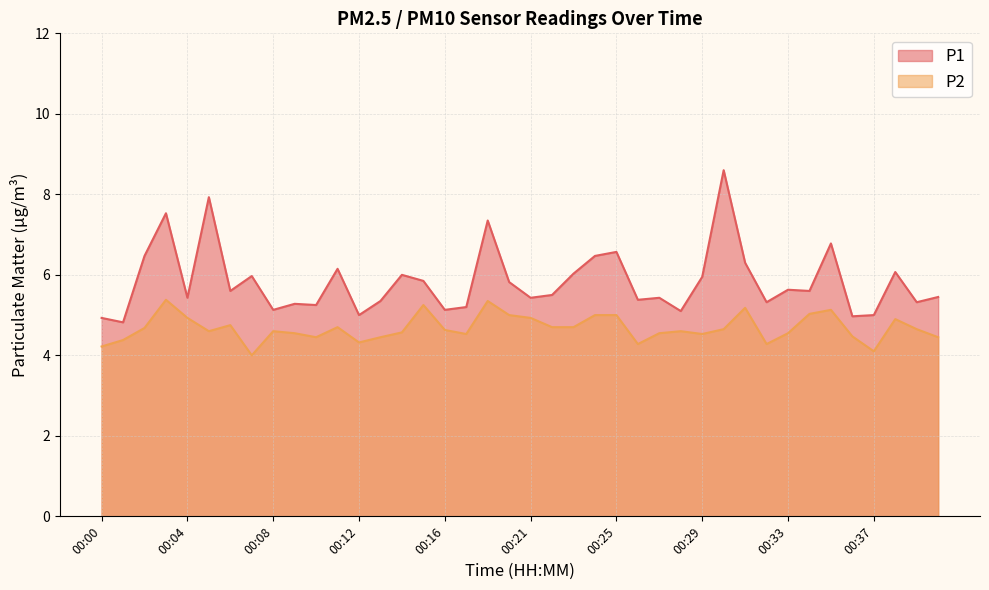

True or false: P2 and P1 intersect in this chart.

False